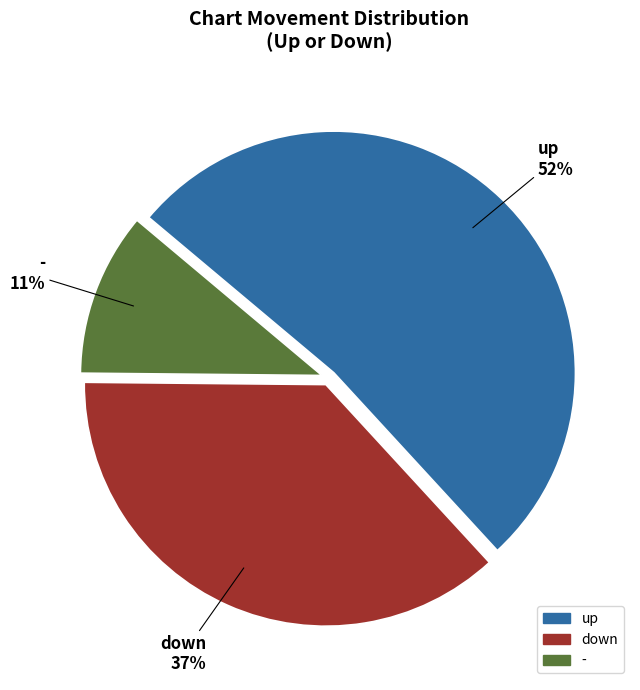

What is the smallest slice in the pie chart?

-